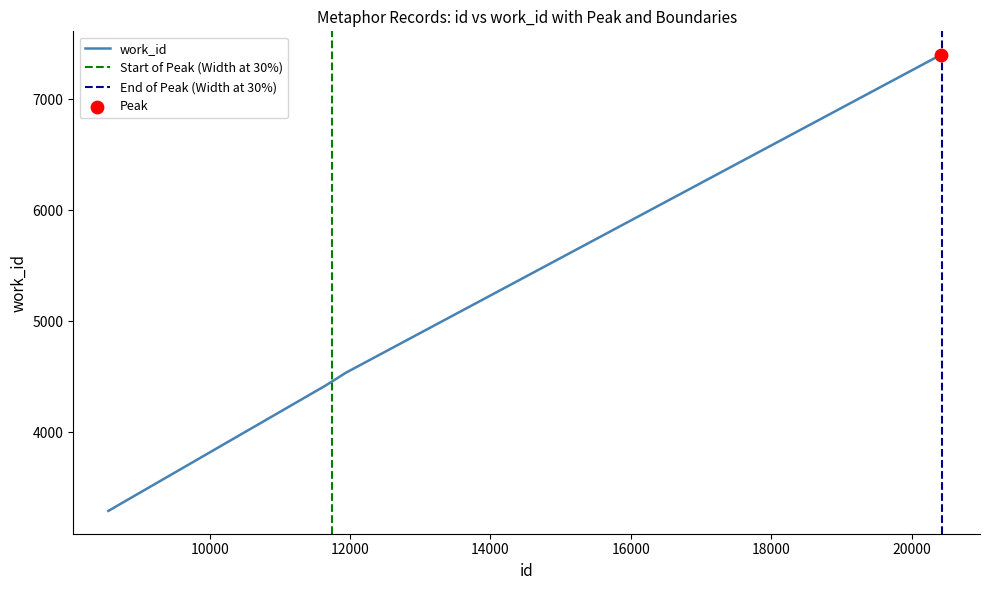

What is the ratio of the value at 11671 to the value at 11934?

1.0